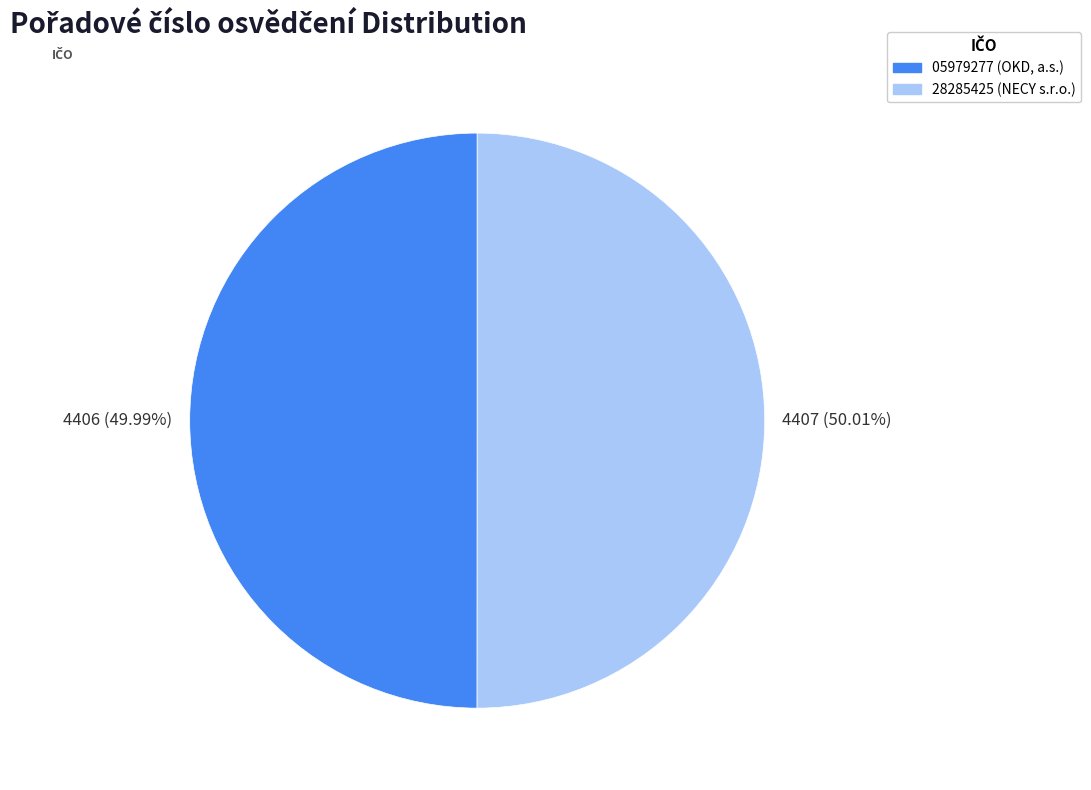

What is the ratio of the value at 28285425 to the value at 05979277?

1.0